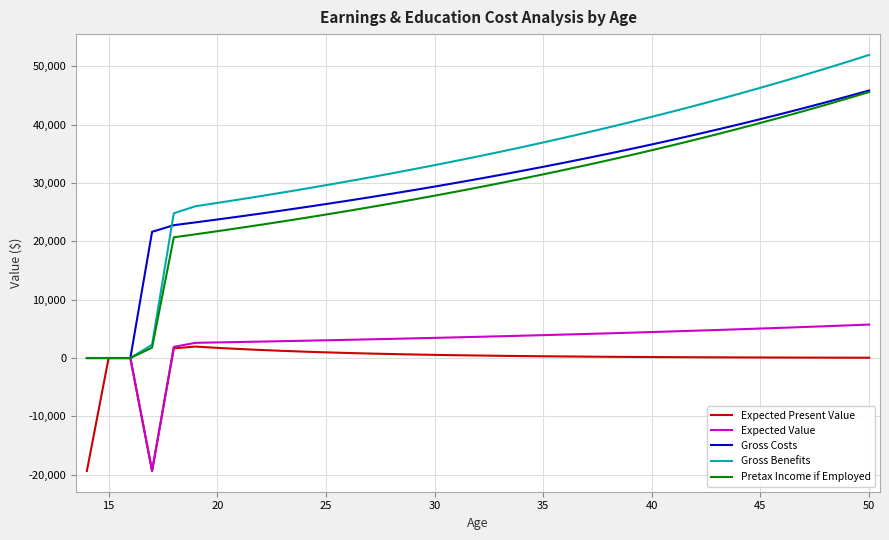

Which series has the widest spread of values?

Gross Benefits